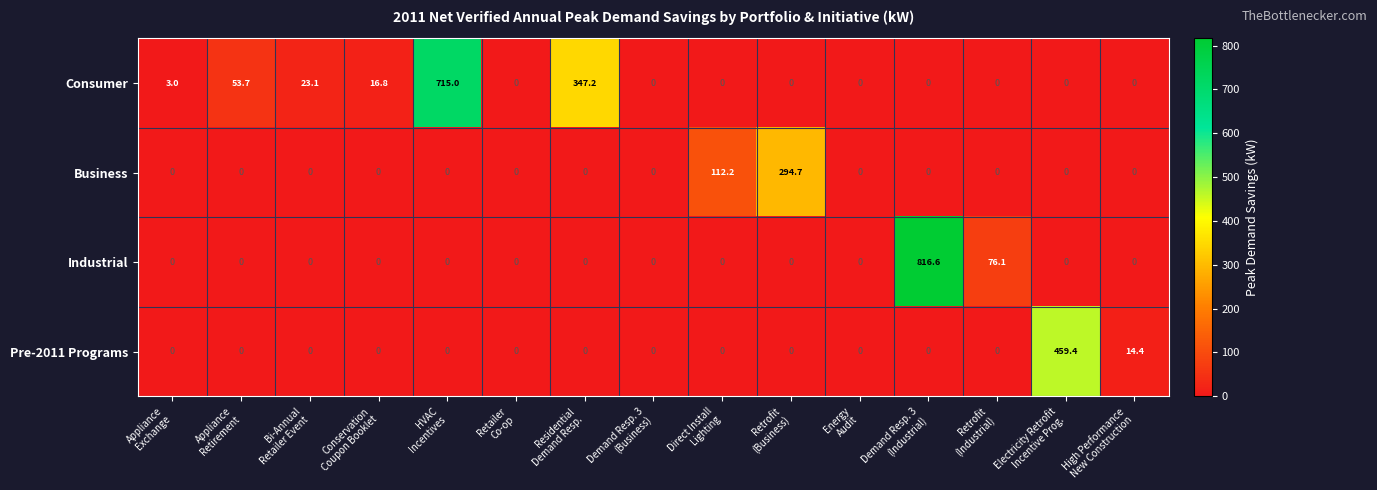

What is the difference between the maximum and minimum values in the Consumer series?

715.0